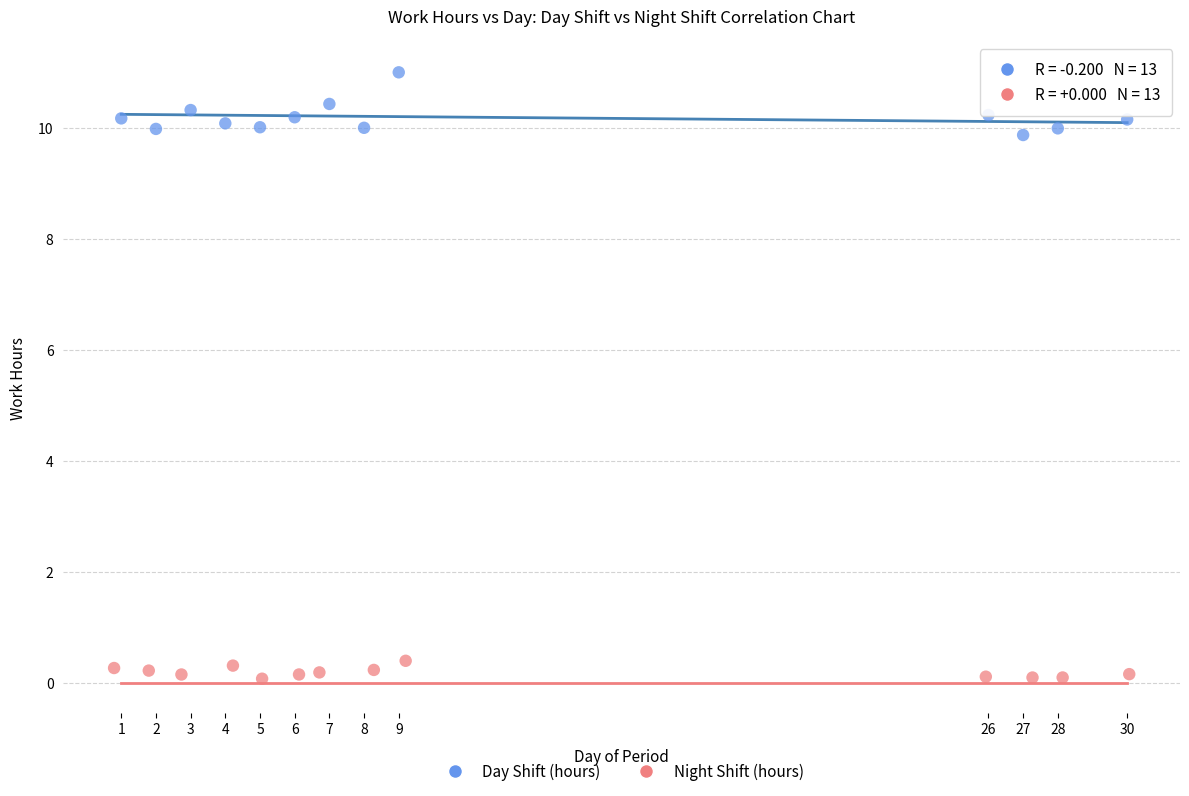

Which series reaches the maximum Y coordinate?

Day Shift (hours)